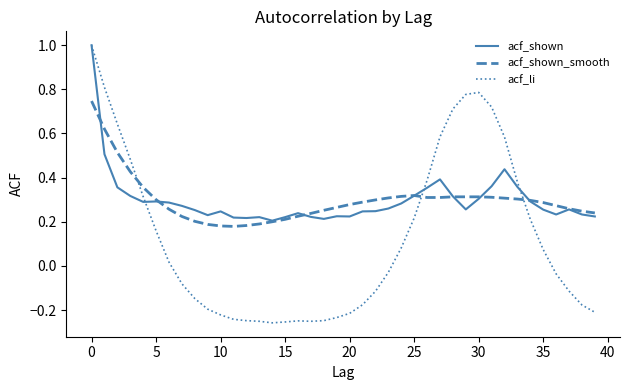

What is the maximum value shown in the chart?

1.0